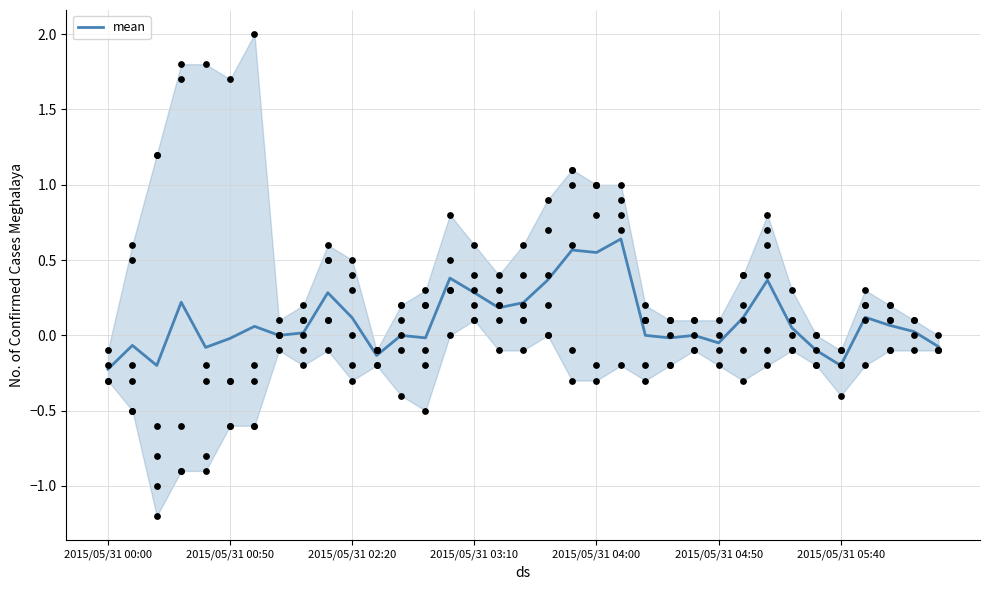

What is the change in value from 2015/05/31 00:00 to 2015/05/31 00:50?

+0.2